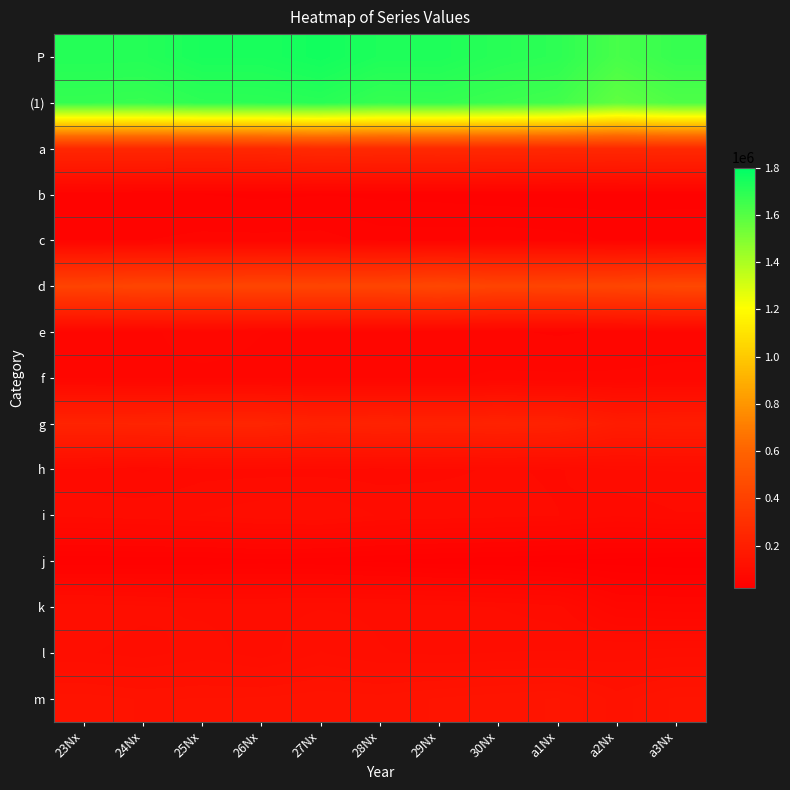

What is the smallest value displayed?

20834